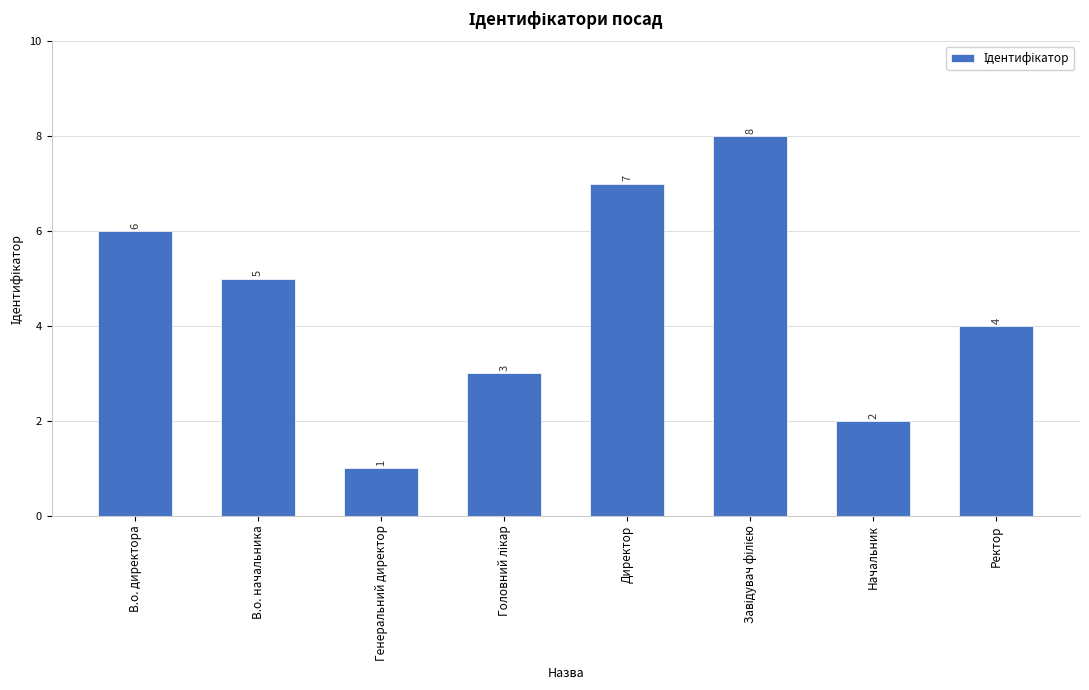

What is the minimum value shown in the chart?

1